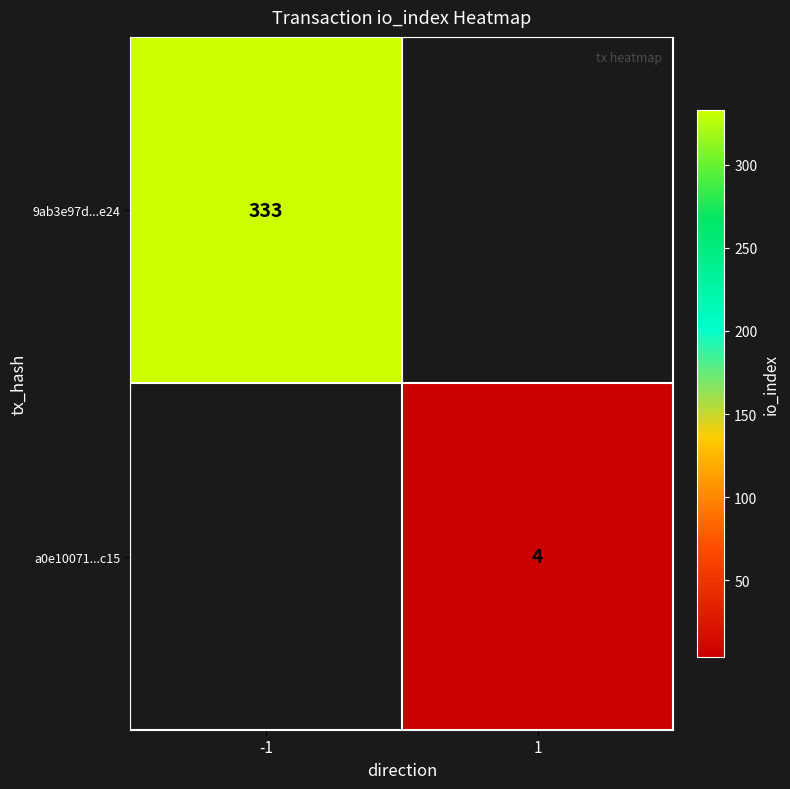

The value of 9ab3e97d...e24 at -1 is 555. True or false?

False